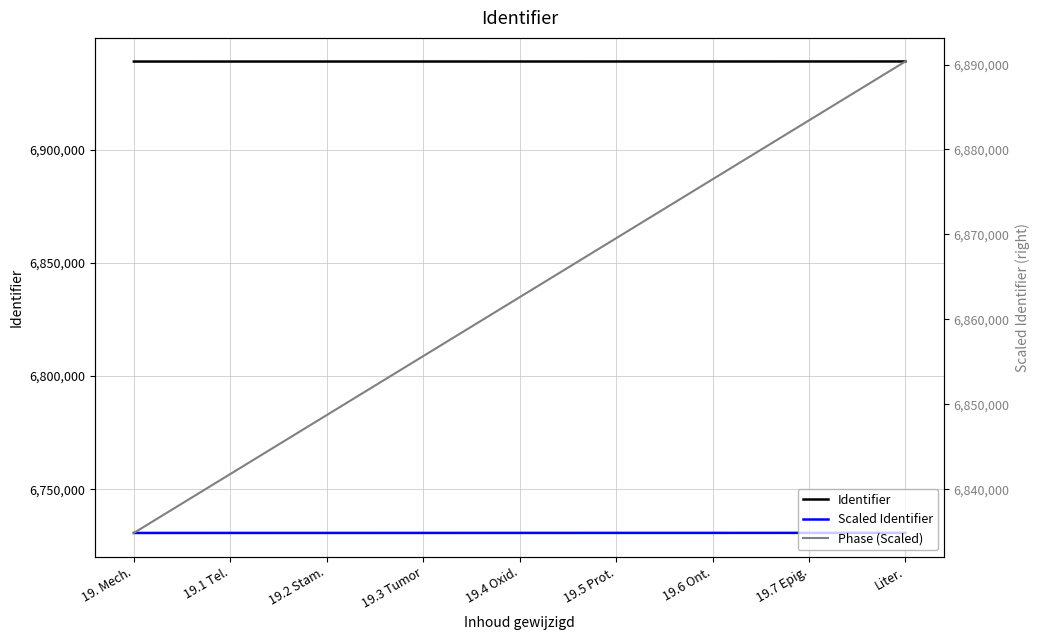

Rank the categories by Identifier value from highest to lowest.

Liter., 19.7 Epig., 19.6 Ont., 19.5 Prot., 19.4 Oxid., 19.3 Tumor, 19.2 Stam., 19.1 Tel., 19. Mech.